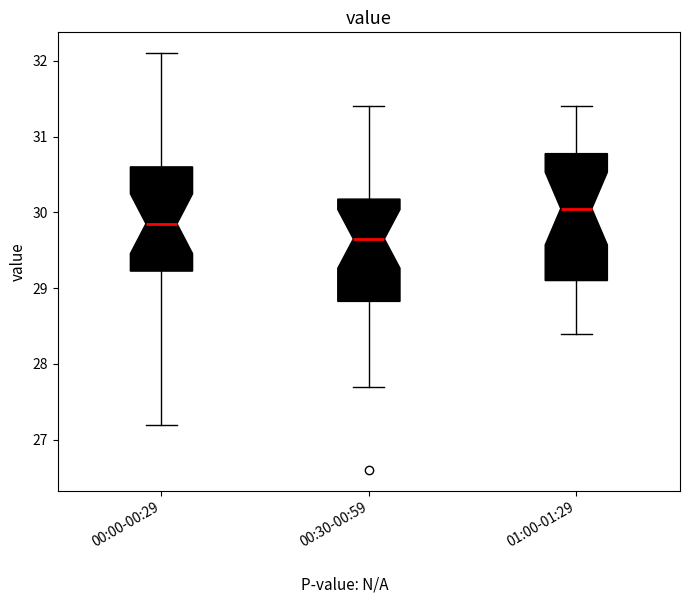

Which box's median line is the highest?

01:00-01:29